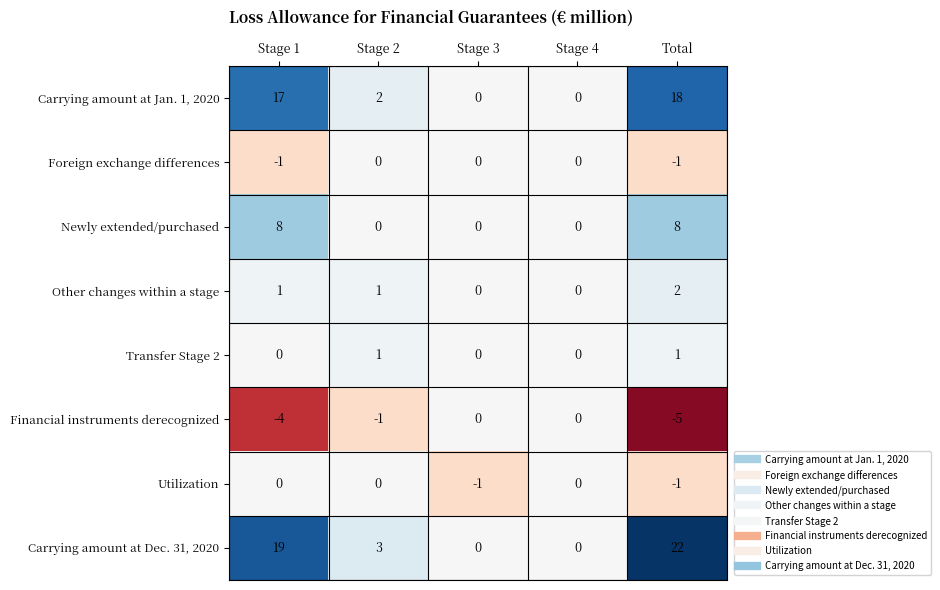

Count the number of categories in the chart.

5